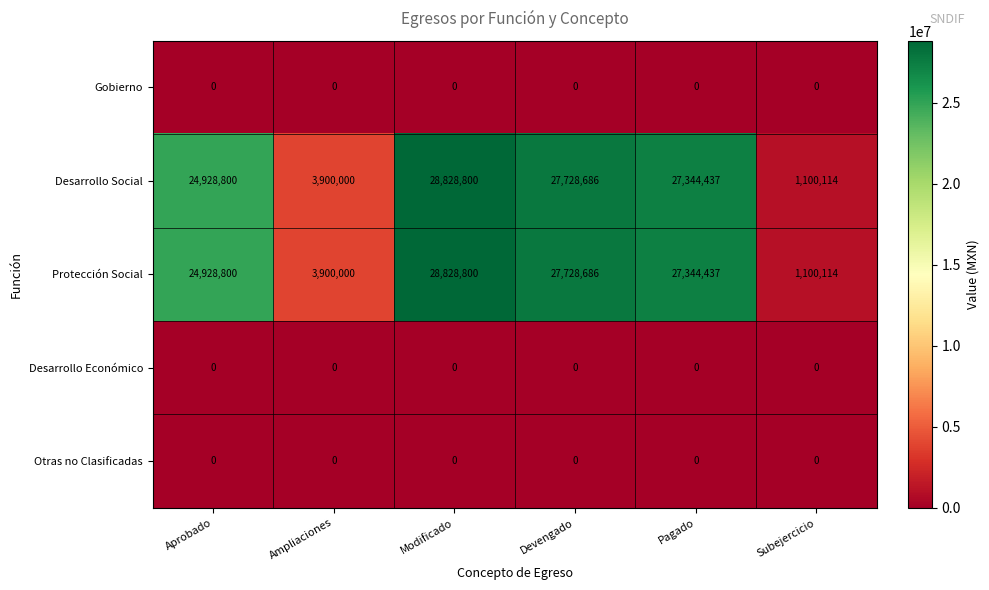

How many categories are shown in the chart?

6